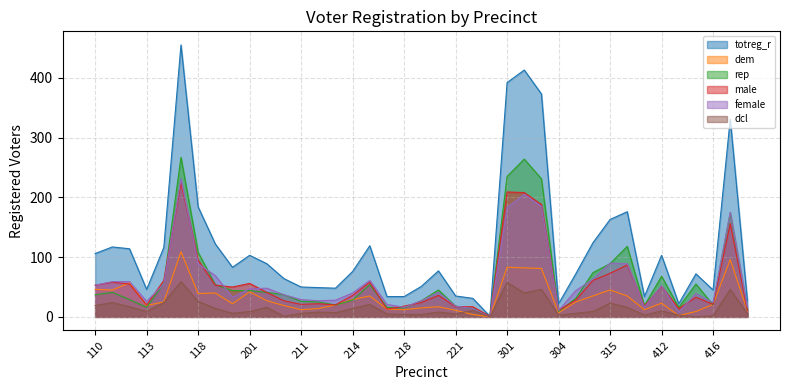

Reading left to right, extract all data points from this chart.

totreg_r: 106	117	114	46	116	455	184	122	83	103	89	64	50	49	48	76	119	34	34	51	77	35	31	1	392	413	373	22	72	124	163	176	34	103	22	72	45	331	27
dem: 46	45	57	19	25	109	39	40	22	42	27	19	12	14	20	29	35	13	12	15	17	11	4	0	83	82	81	7	25	35	45	35	12	23	2	9	21	96	10
rep: 37	41	29	16	56	267	108	54	44	44	41	37	26	25	20	28	54	16	15	27	45	18	14	1	235	264	231	9	31	74	89	118	19	68	16	55	20	174	11
male: 53	58	55	20	61	224	95	53	50	56	41	27	21	22	20	36	58	13	18	24	36	17	17	1	209	208	188	11	28	61	73	87	18	51	14	33	21	156	11
female: 53	59	59	26	55	231	89	69	33	47	48	37	29	27	28	40	61	21	16	27	41	18	14	0	183	205	185	11	44	63	90	89	16	52	8	39	24	175	16
dcl: 19	24	17	9	24	59	26	14	6	9	16	1	6	8	7	14	21	5	4	4	8	5	11	0	58	40	46	3	6	9	23	16	3	10	3	0	2	46	5